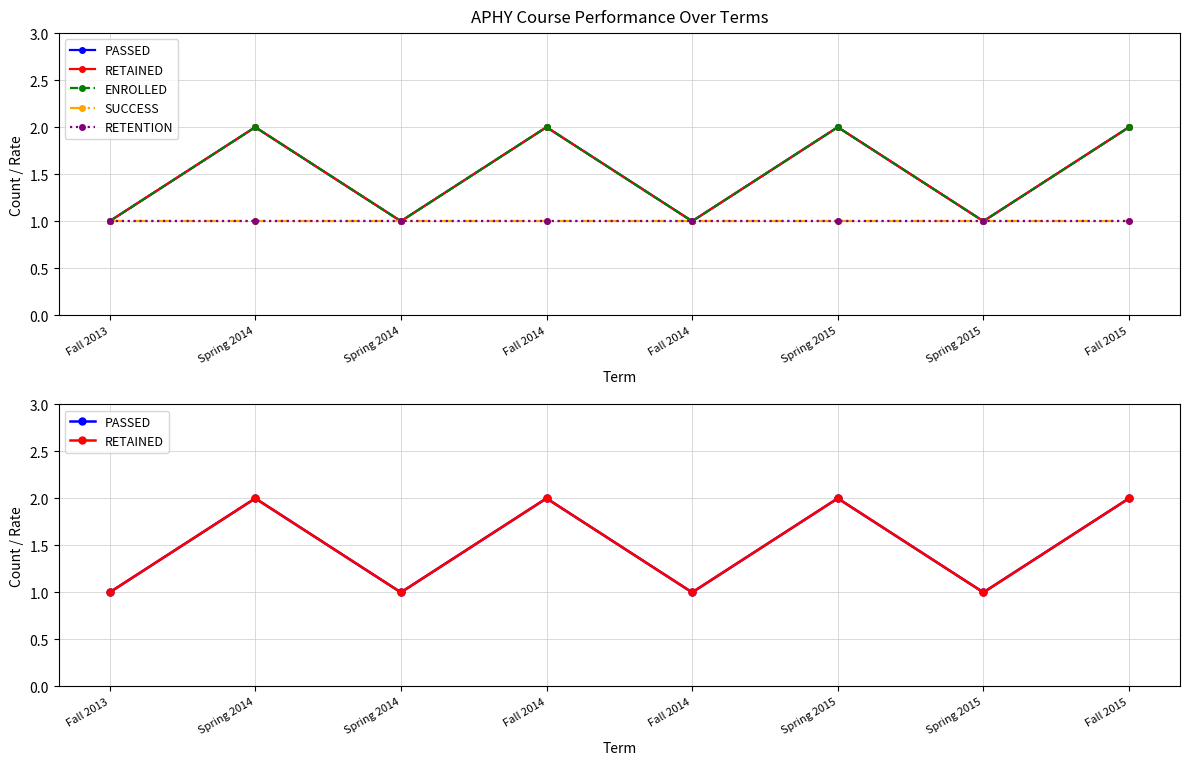

The value of SUCCESS at Spring 2015 is 1. True or false?

True